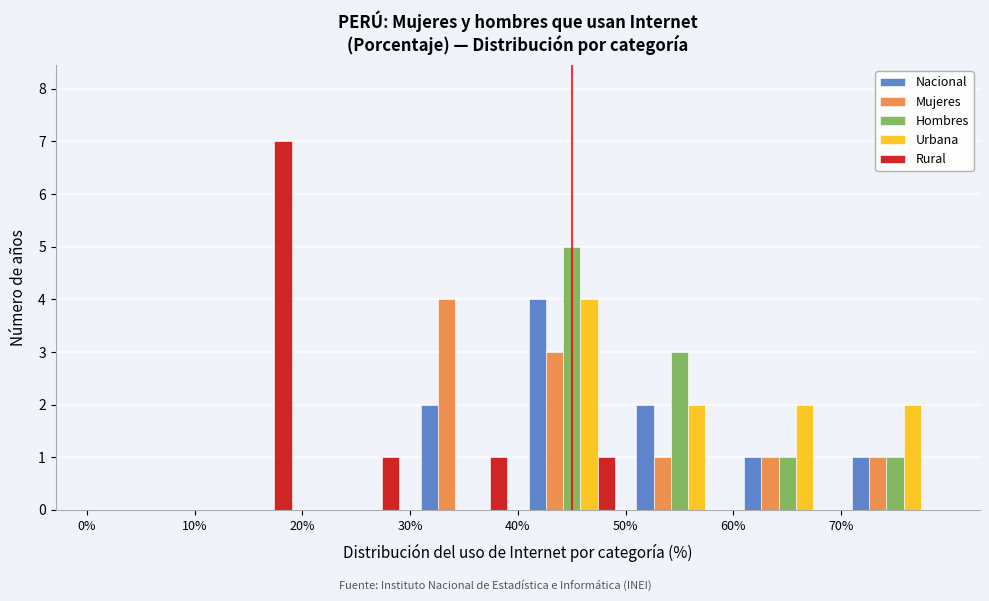

In the Urbana series, which range on the x-axis has the tallest bar?

40 to 50